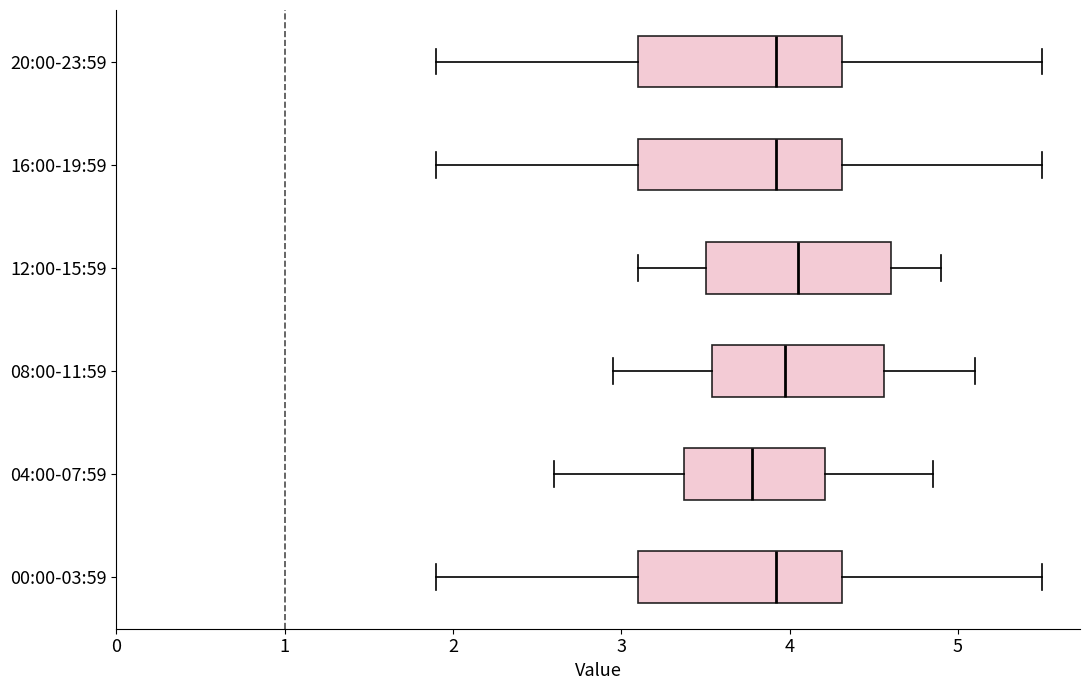

Which box has the furthest to the left median line?

04:00-07:59